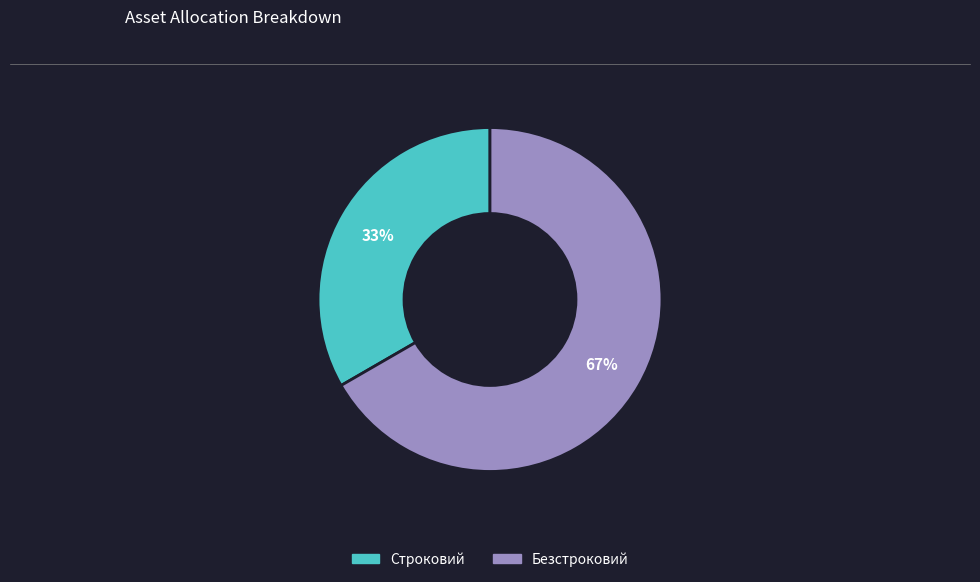

Combined, do Строковий and Безстроковий account for over 50%?

Yes